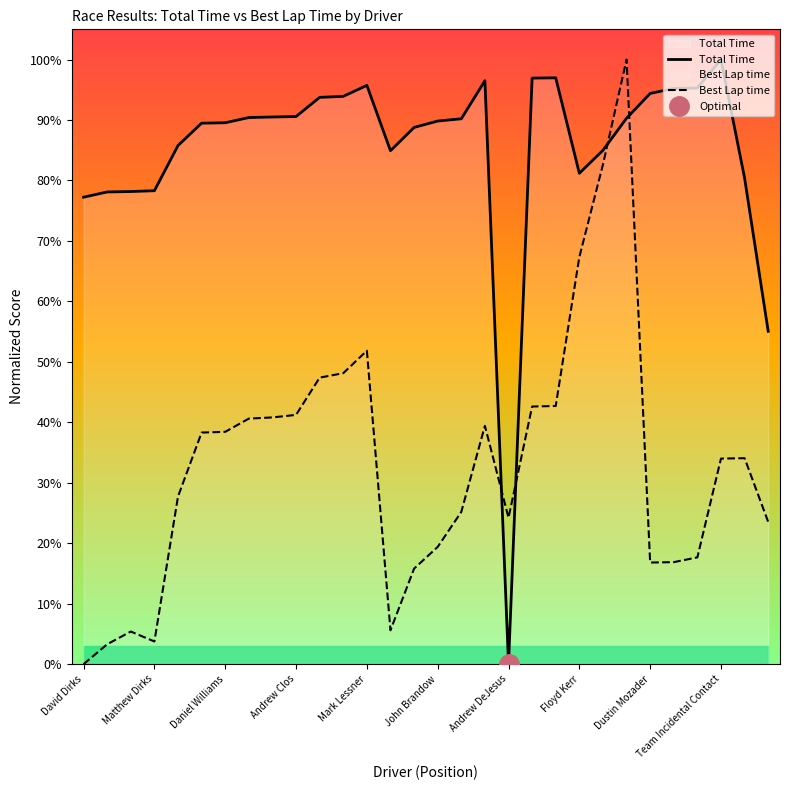

Read the Best Lap time value at Daniel Williams.

38.4